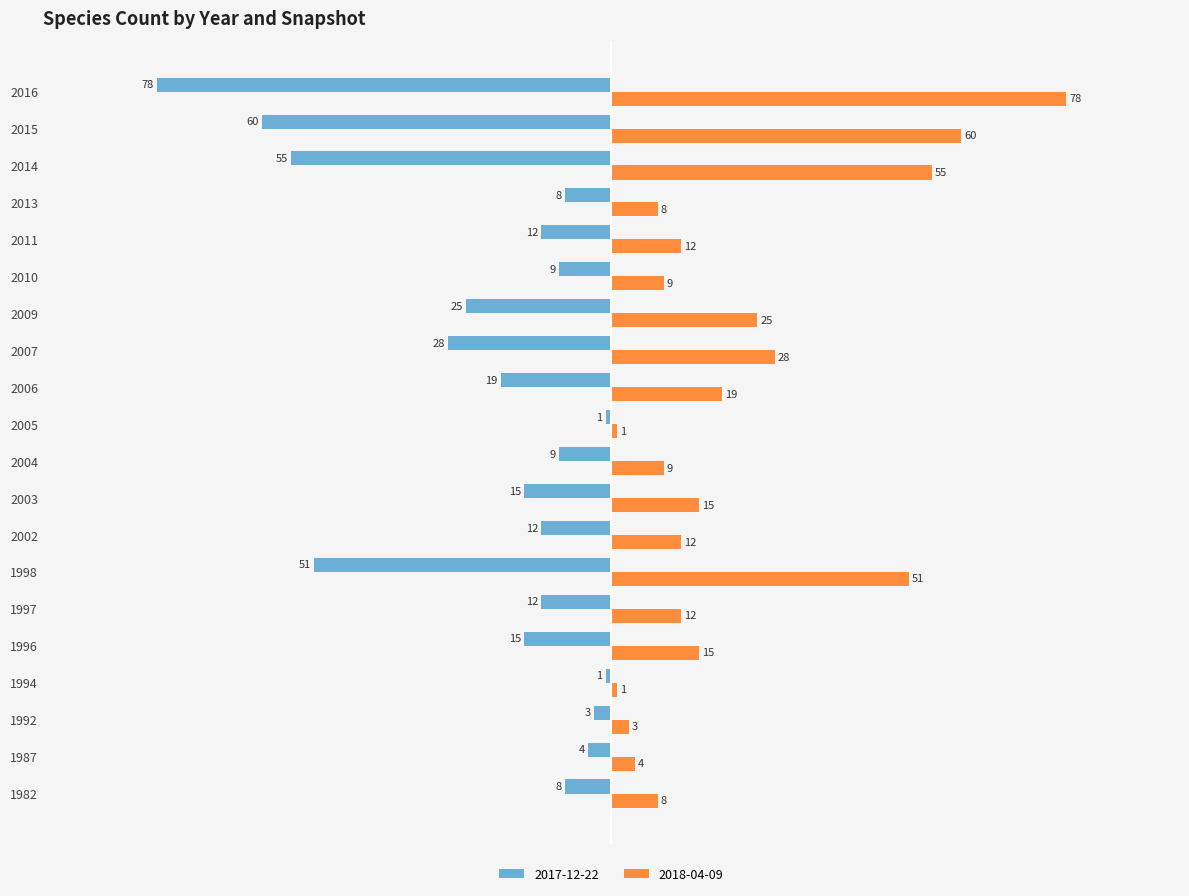

How many data points in 2018-04-09 are less than 12?

8